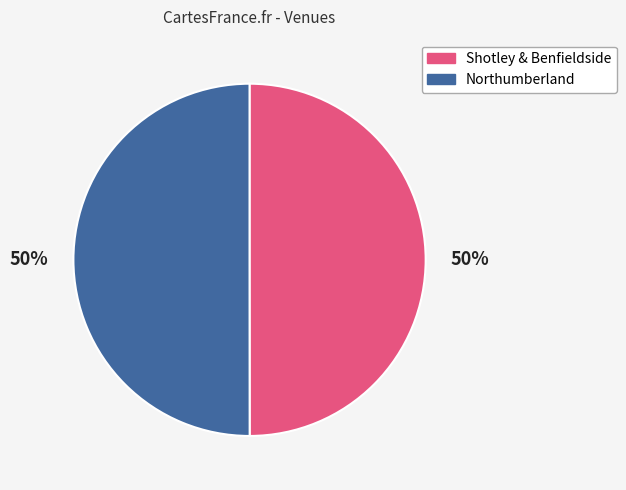

What is the ratio of the value at Shotley & Benfieldside to the value at Northumberland?

1.0